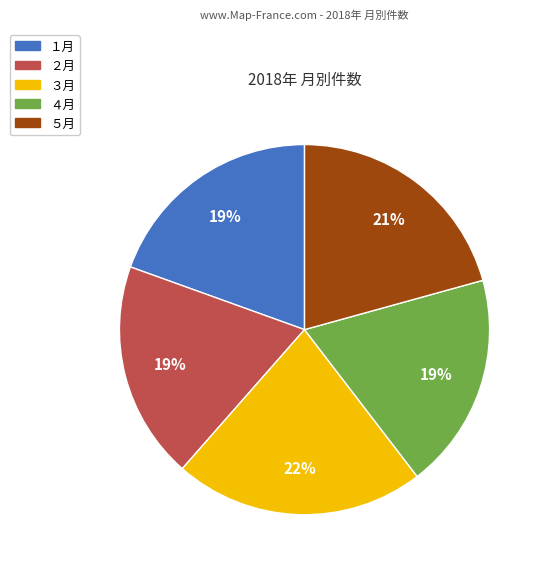

Which category has the biggest portion of the pie?

３月